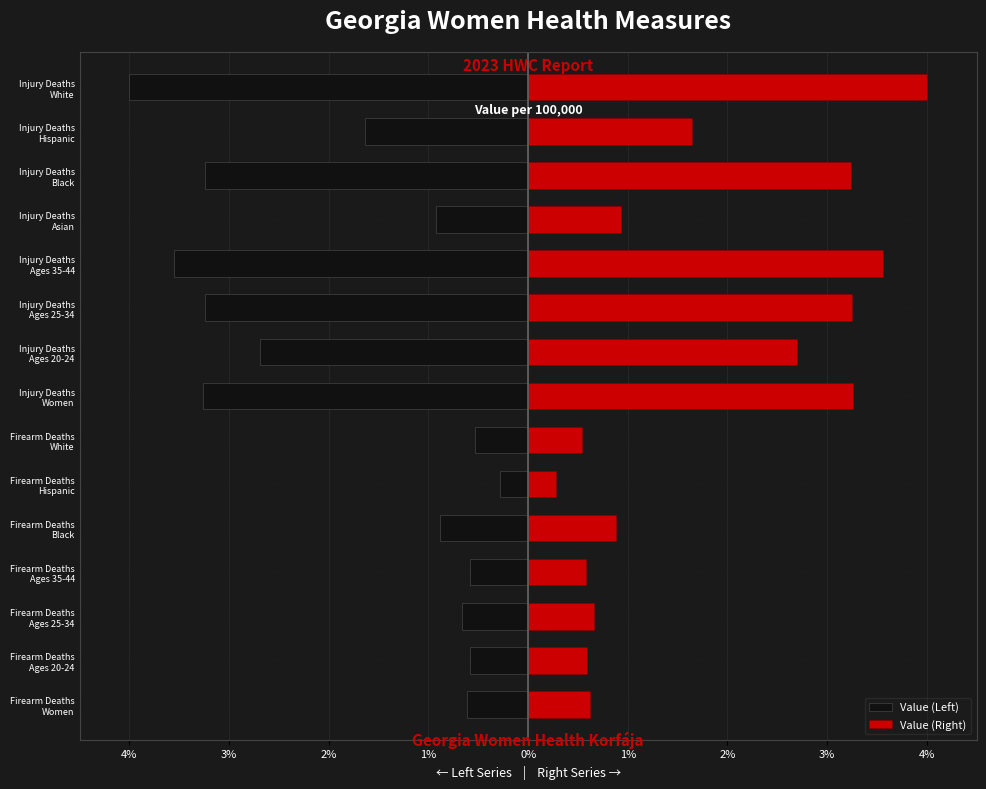

Which series has the largest total across all categories?

Value (Right)